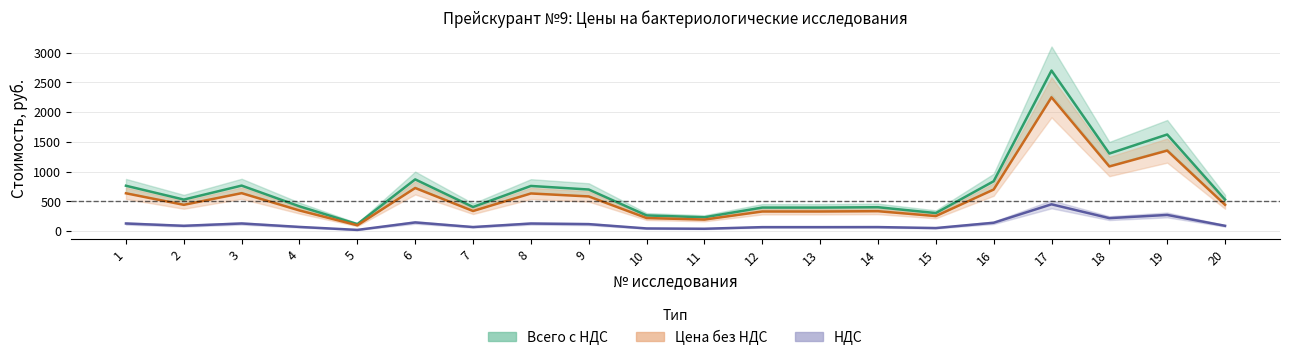

List the series in order of their overall mean, lowest first.

НДС, Цена без НДС, Всего с НДС